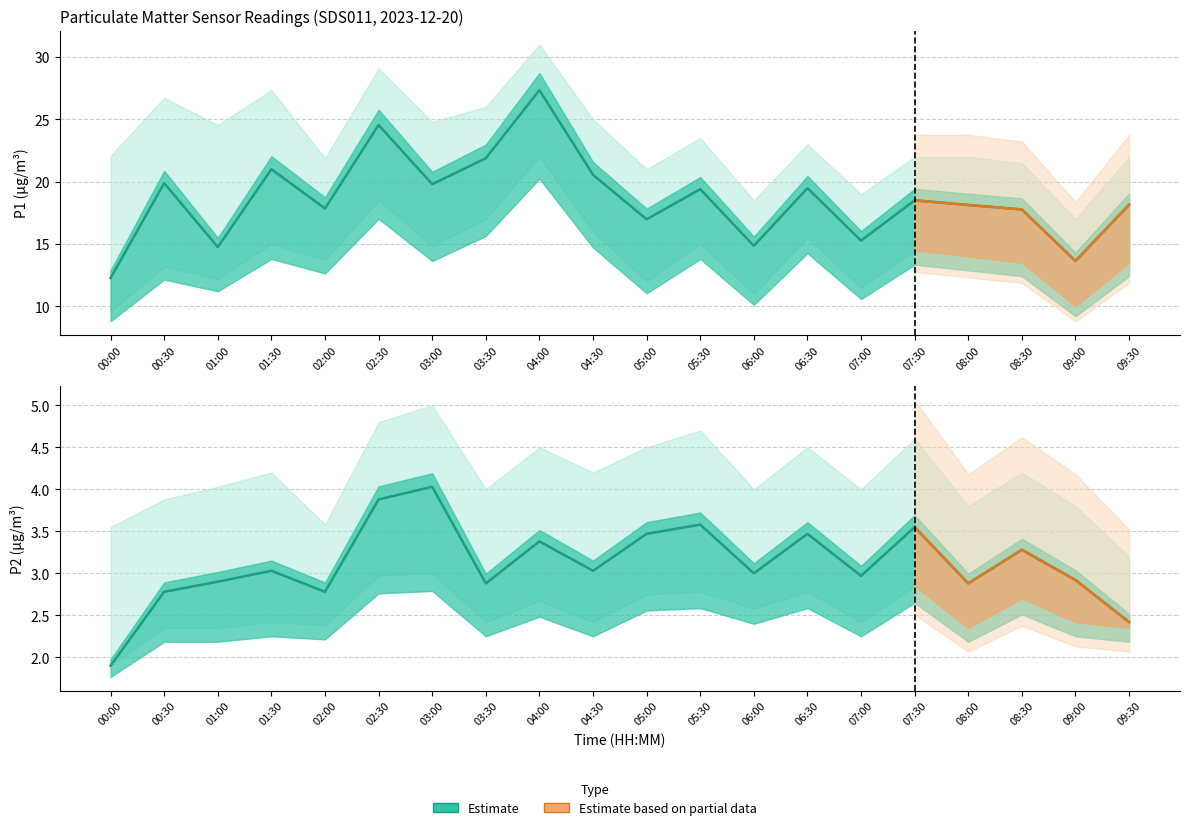

Which category has the lowest value across all series?

00:00